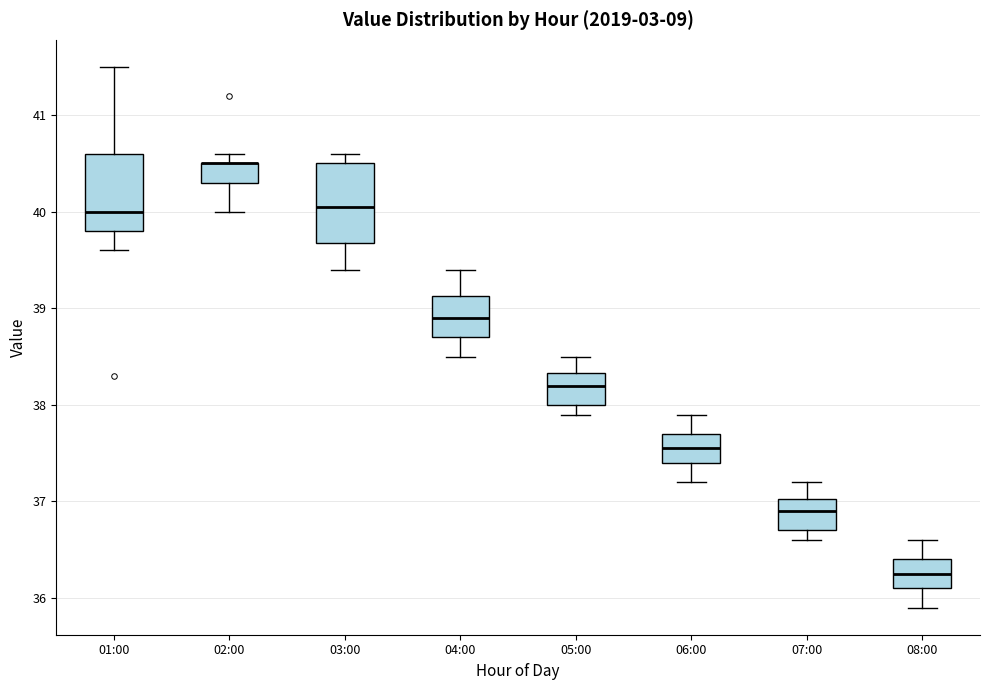

Where does the median line of the box for 08:00 sit on the y-axis? The values are not printed on the chart, so give them approximately, as read against the axis.

36.3